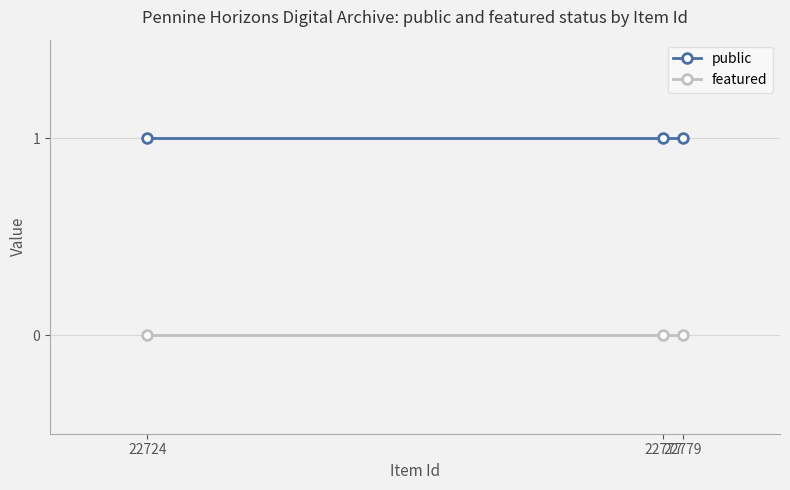

Reading right to left, list all the values displayed in this chart.

public: 1	1	1
featured: 0	0	0